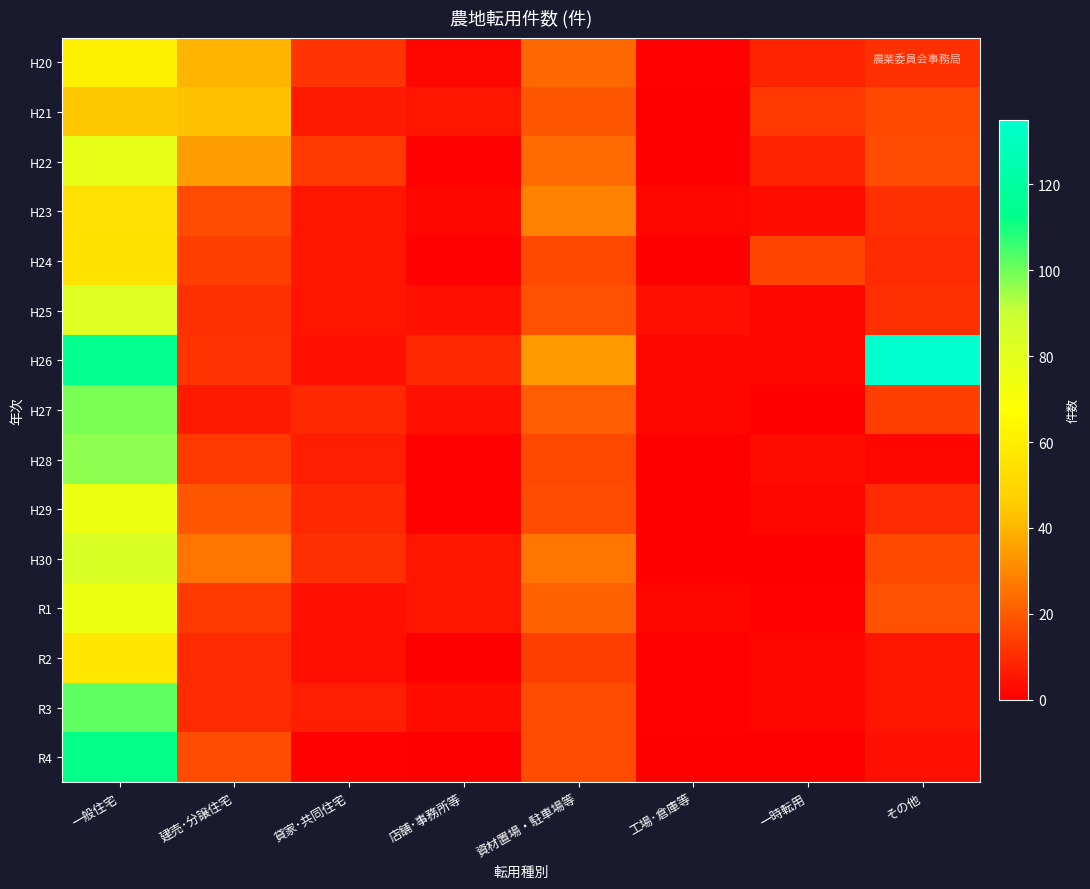

How many data points does each series have?

8